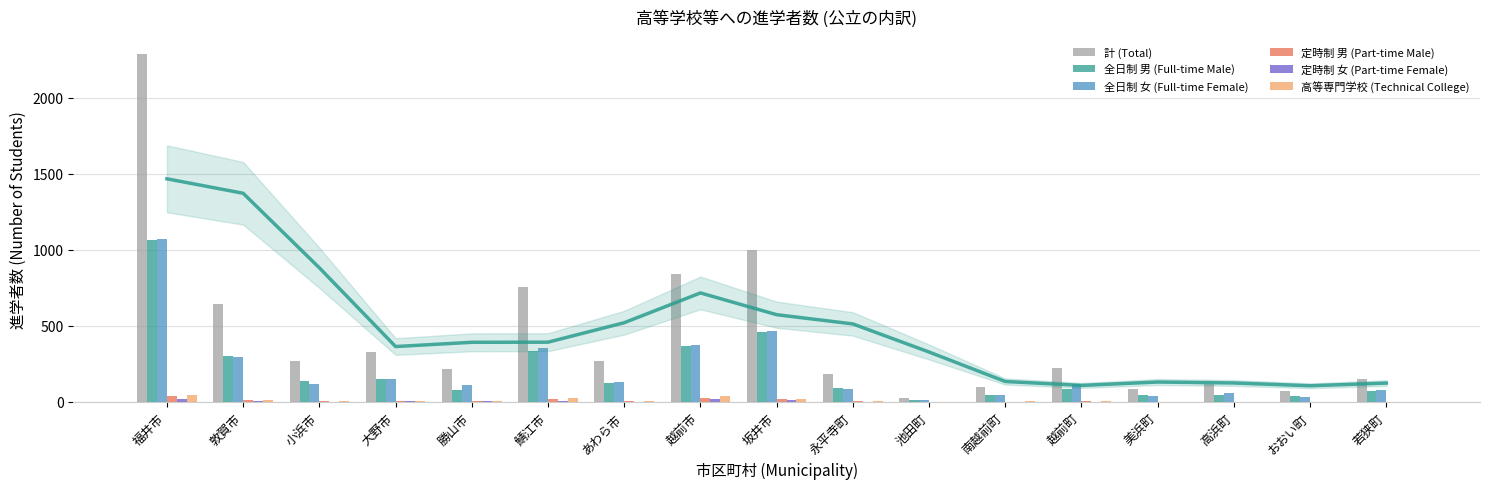

How many data points in 高等専門学校 (Technical College) are above 6?

6